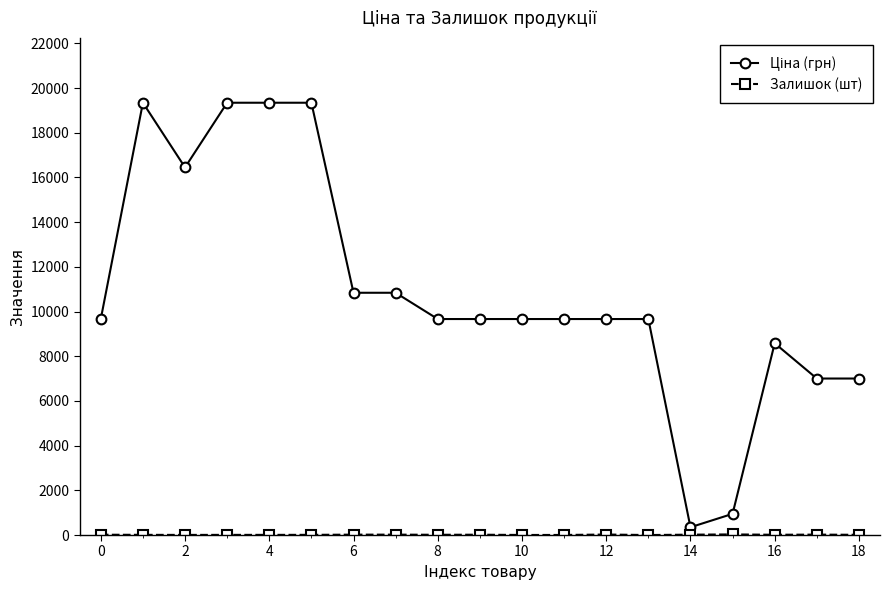

At how many categories does at least one series exceed 17052?

4